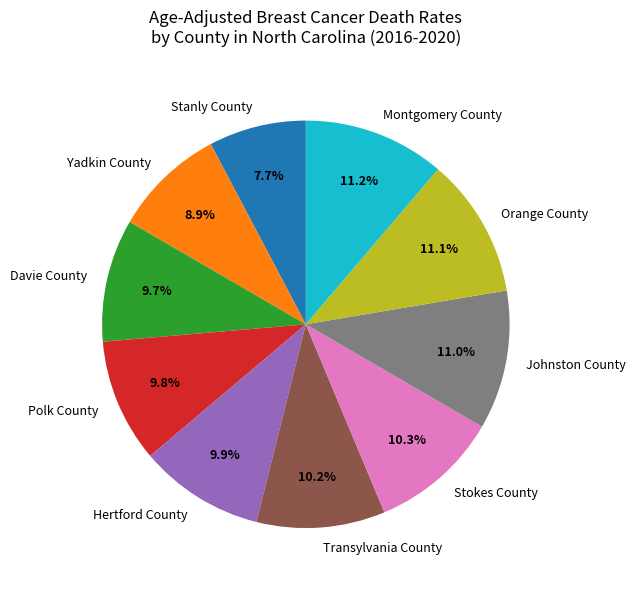

Which category has the smallest portion of the pie?

Stanly County